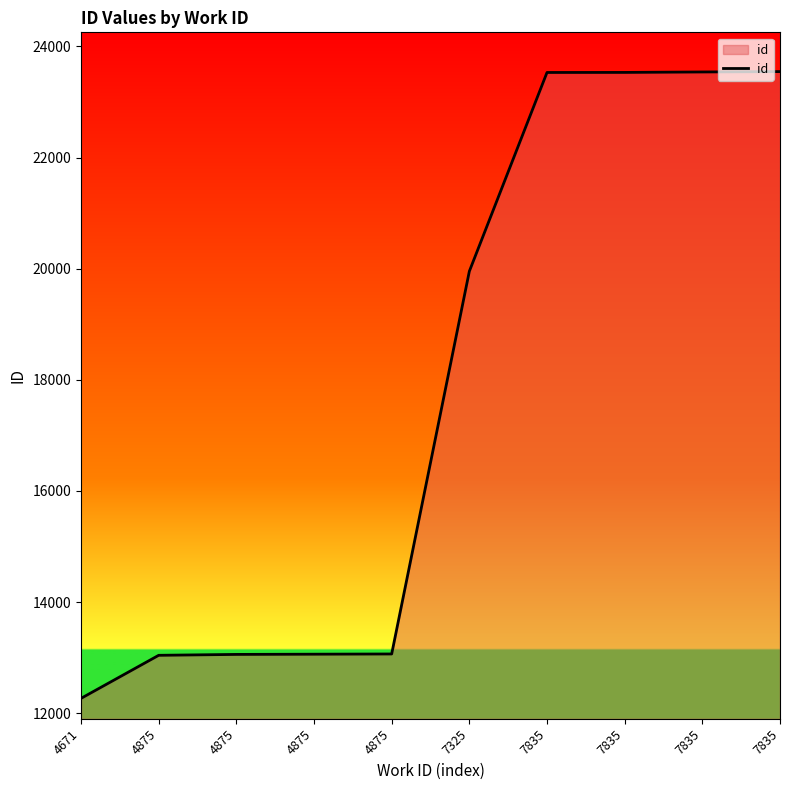

What is the sum of the values at 7835 and 4875?

36599